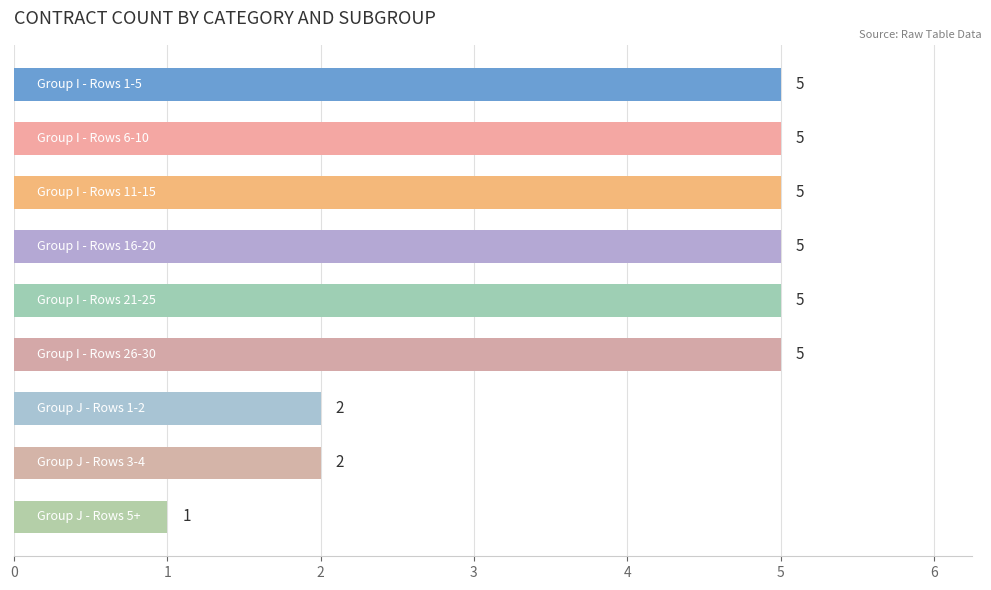

Count the values in the range 2 to 5.

8